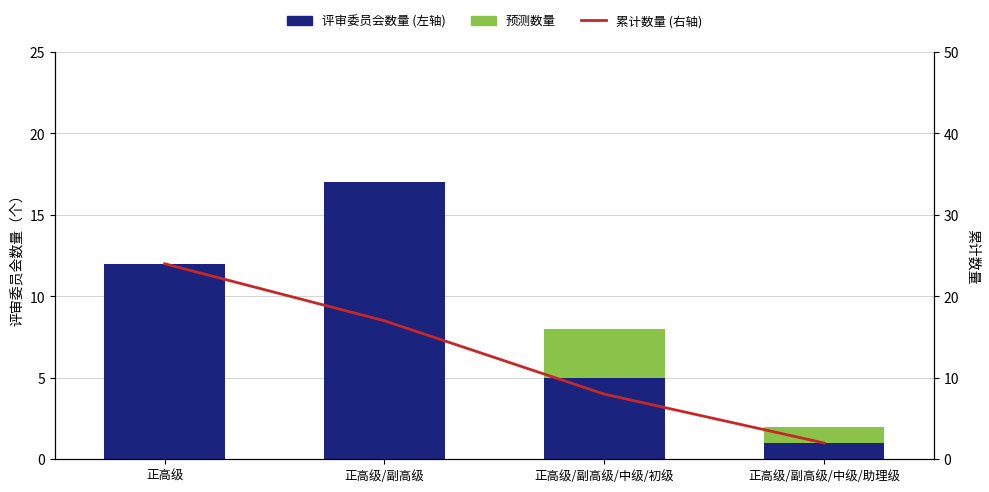

What is the difference between the maximum and second lowest values in the 预测数量 series?

3